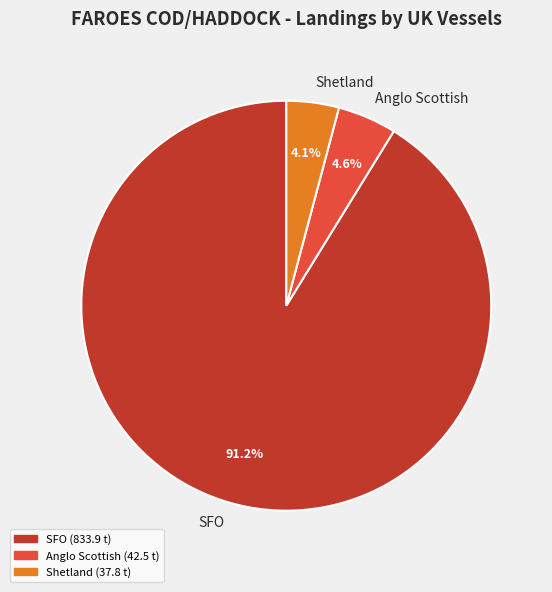

What portion of the pie excludes Anglo Scottish?

95.4%